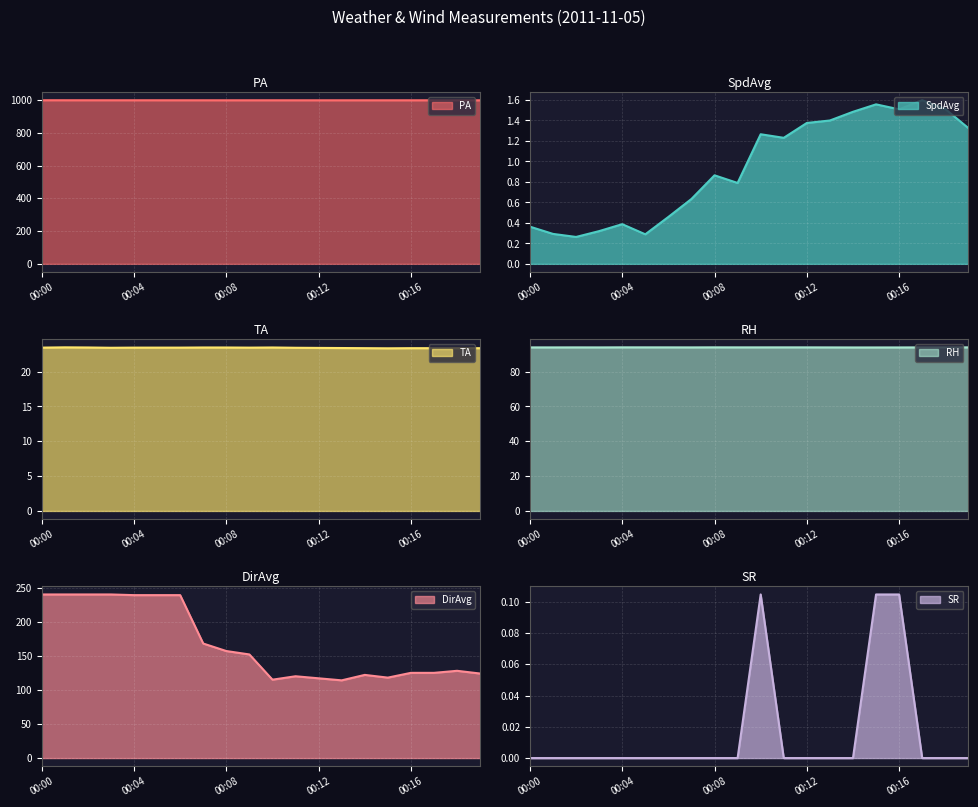

True or false: DirAvg has more than 2 interior local peaks.

True